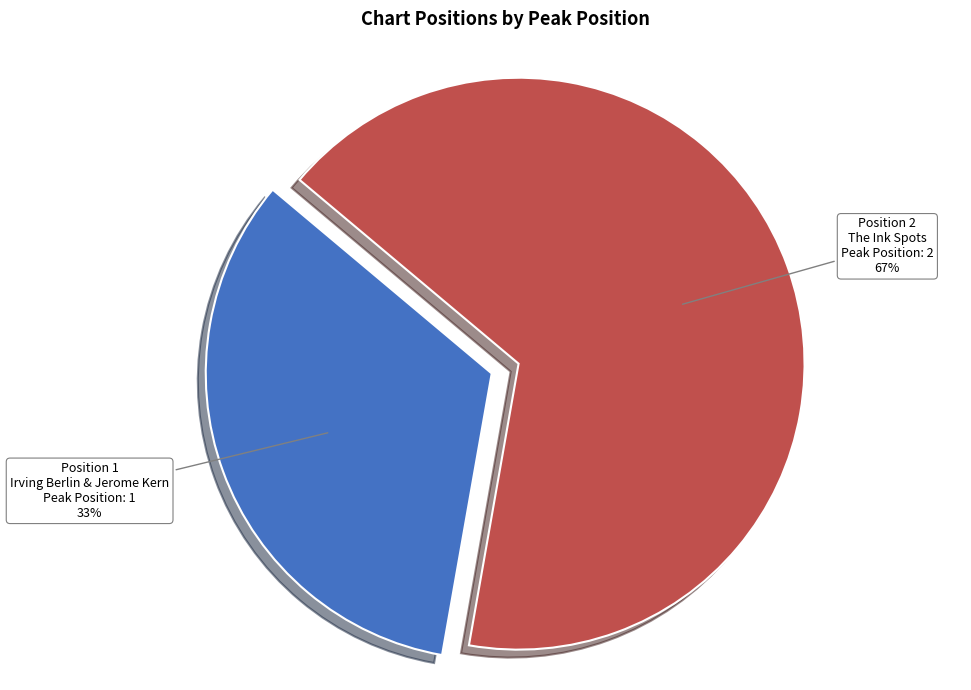

True or false: Position 1 accounts for 33% of the total.

True